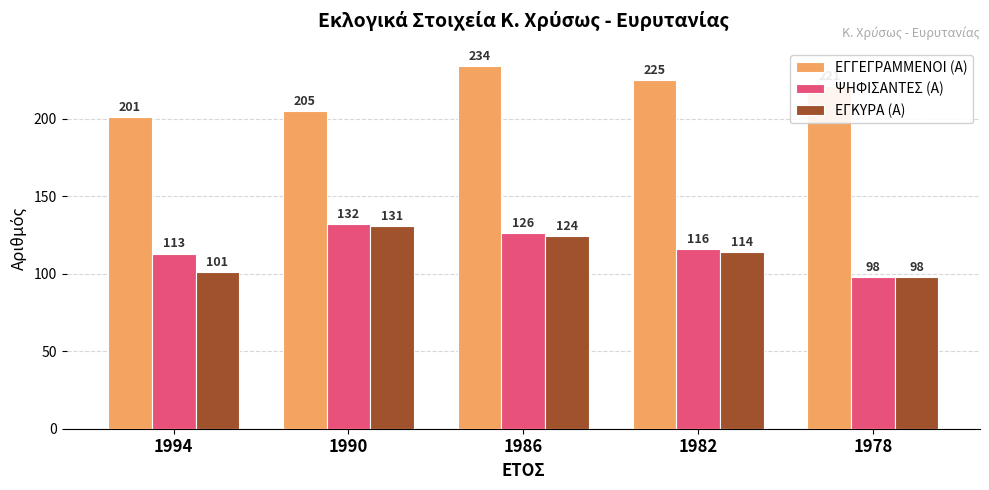

List the series in order of their peak value, highest first.

ΕΓΓΕΓΡΑΜΜΕΝΟΙ (Α), ΨΗΦΙΣΑΝΤΕΣ (Α), ΕΓΚΥΡΑ (Α)